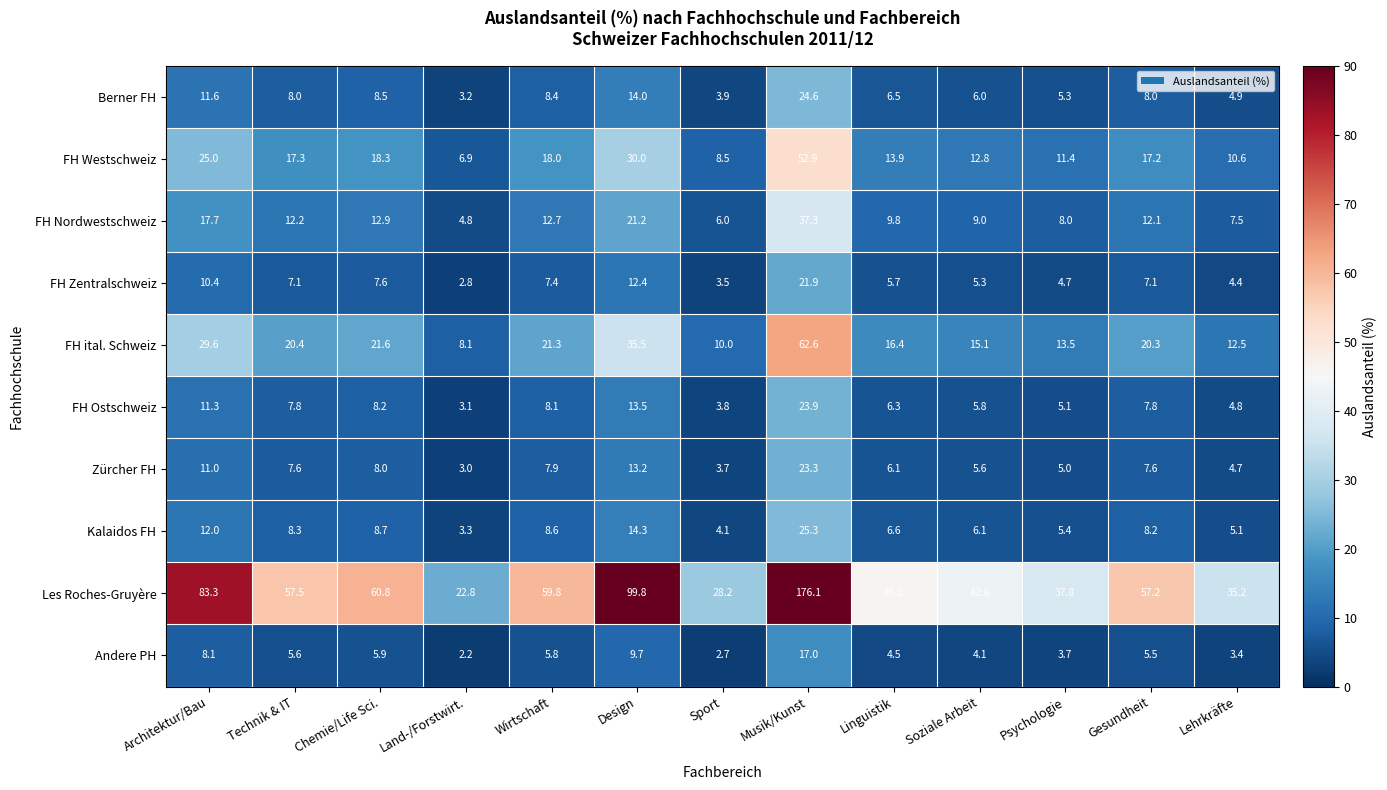

What is the sum of all Andere PH values?

78.2